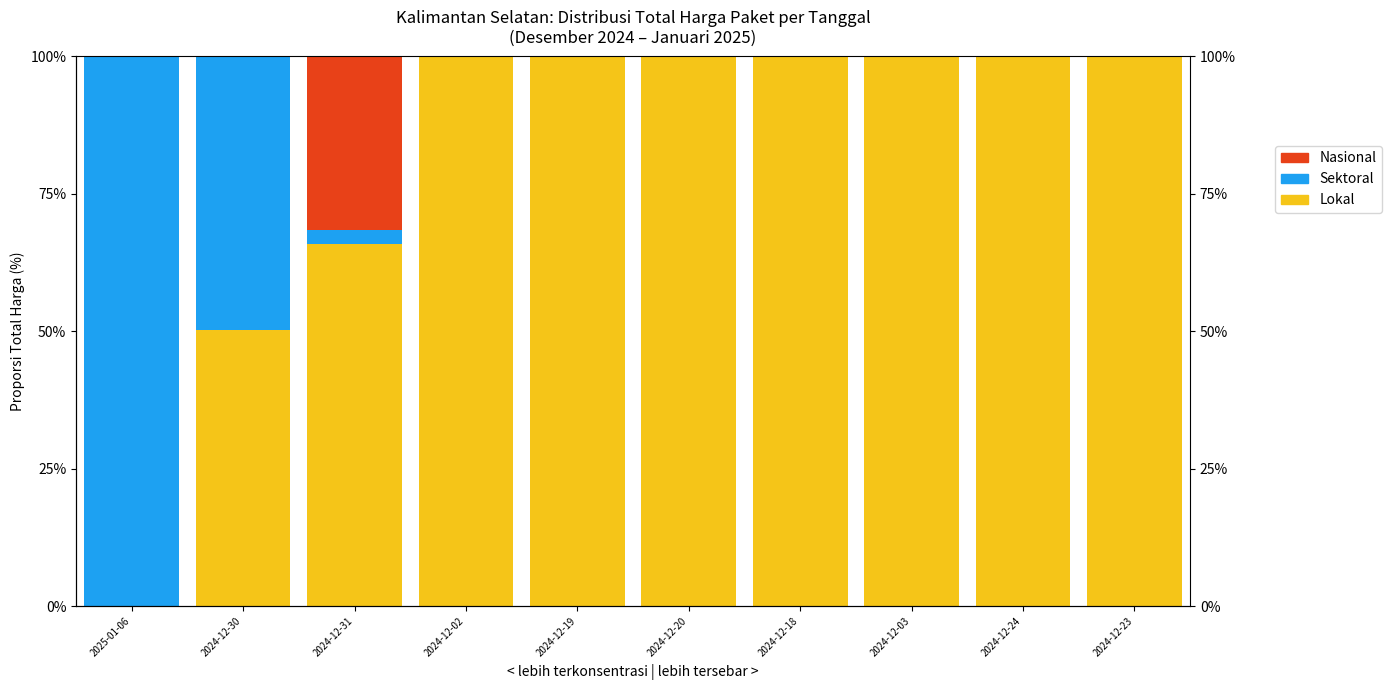

At which category is the sum across all series the highest?

2025-01-06